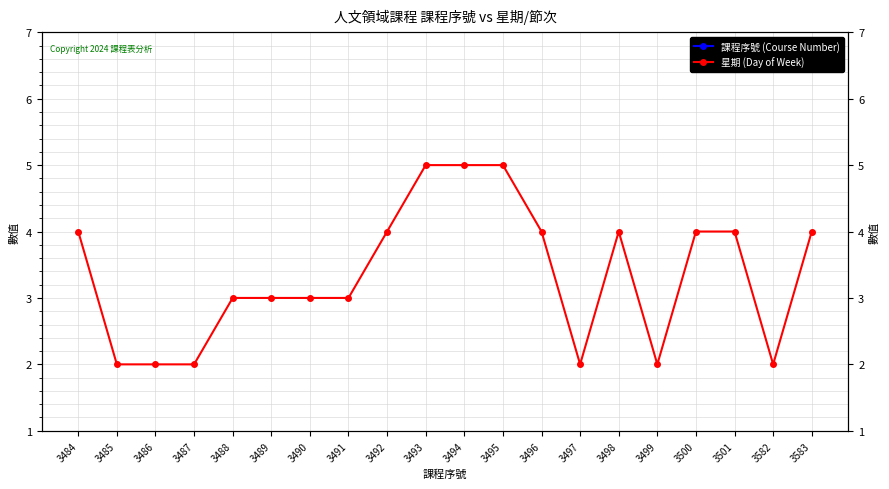

How many series are shown in this chart?

2